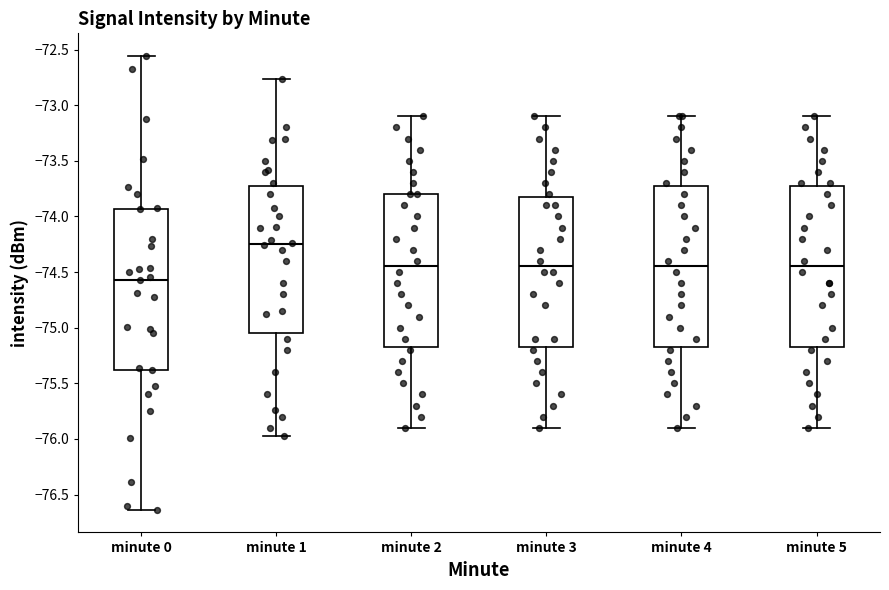

Reading left to right, read every box against the y-axis: the position of its median line, the range the box covers, and the ends of its whiskers. The values are not printed on the chart, so give them approximately, as read against the axis.

minute 0: median -74.55, box -75.40 to -73.95, whiskers -76.65 to -72.55
minute 1: median -74.25, box -75.05 to -73.70, whiskers -75.95 to -72.75
minute 2: median -74.45, box -75.15 to -73.80, whiskers -75.90 to -73.10
minute 3: median -74.45, box -75.15 to -73.80, whiskers -75.90 to -73.10
minute 4: median -74.45, box -75.15 to -73.70, whiskers -75.90 to -73.10
minute 5: median -74.45, box -75.15 to -73.70, whiskers -75.90 to -73.10